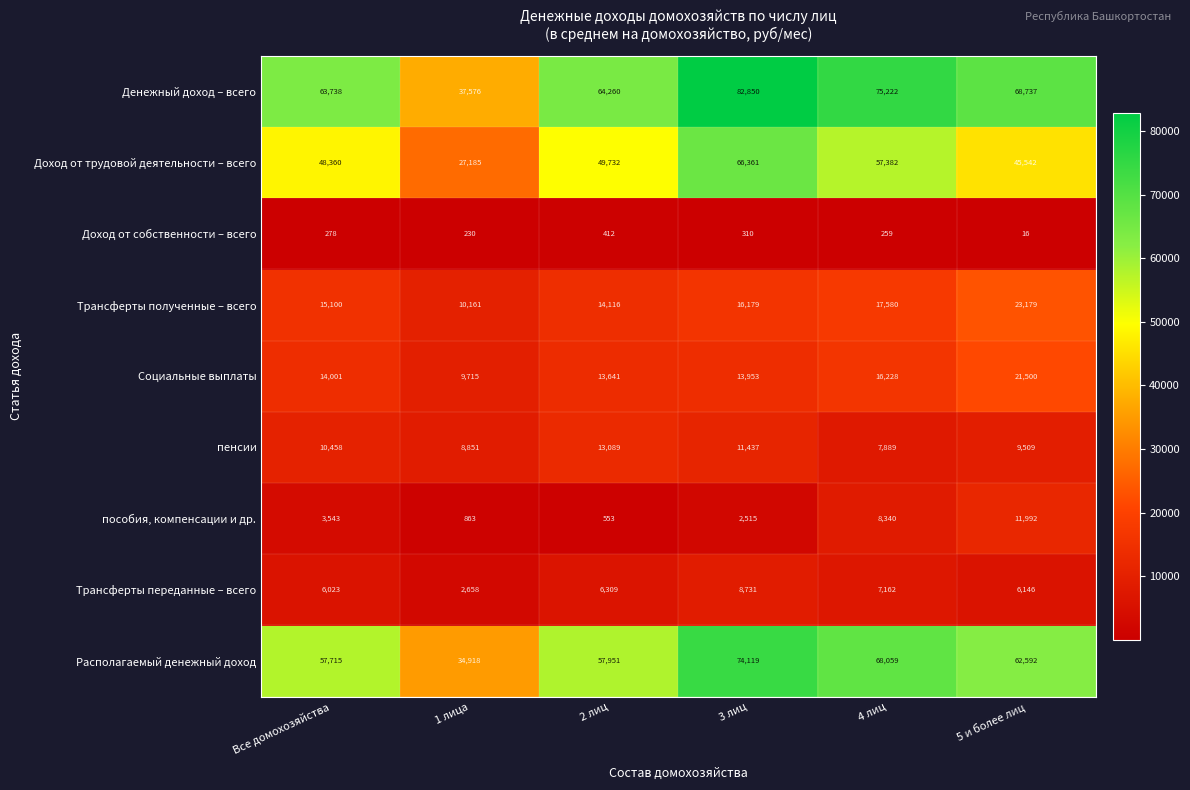

Which label corresponds to the largest value in the chart?

3 лиц